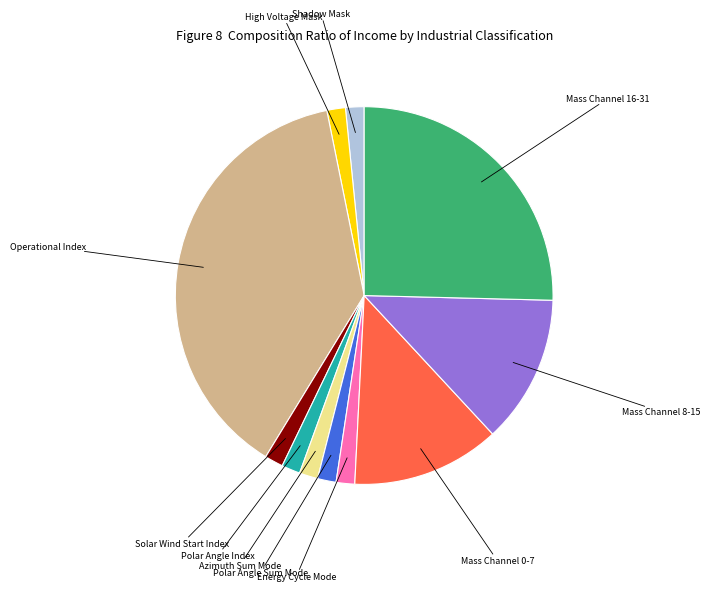

Does any single category account for the majority?

No